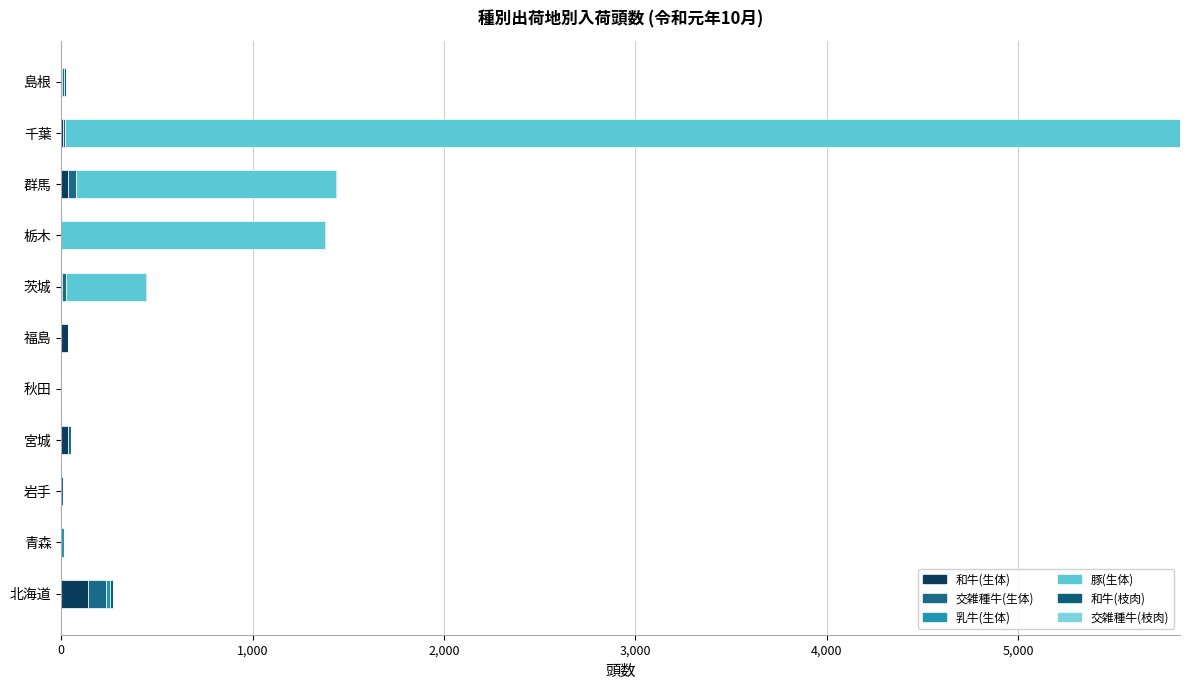

What is the difference between the maximum and minimum values in the 和牛(生体) series?

137.0